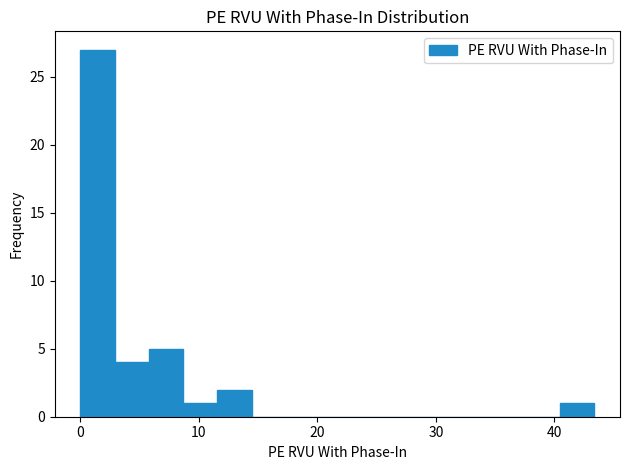

Around what value on the x-axis is the tallest bar? Give the approximate position of its centre, as read against the axis.

1